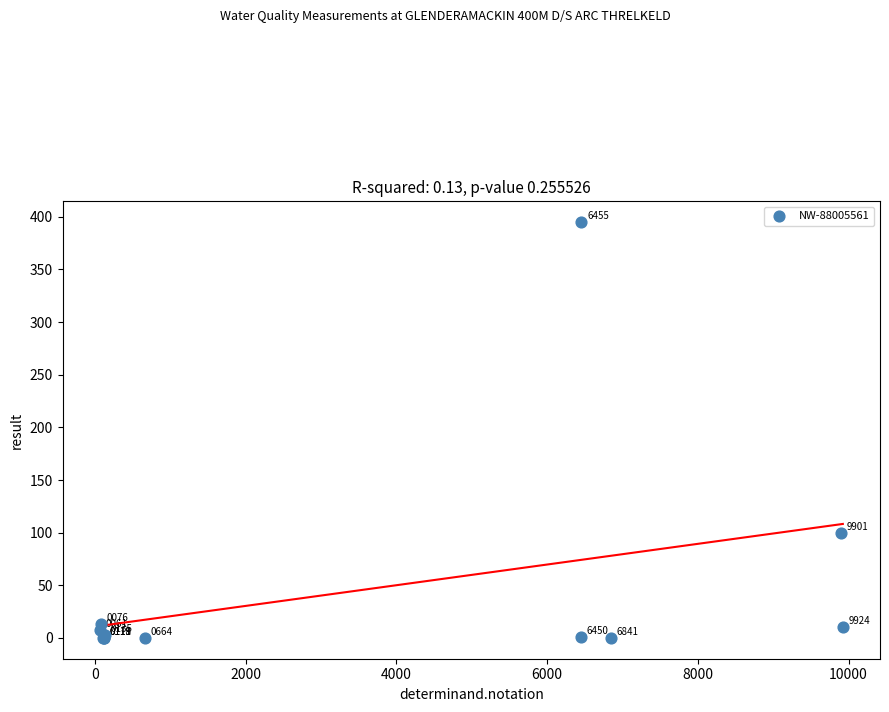

What Y value in the scatter plot is closest to 197?

100.0